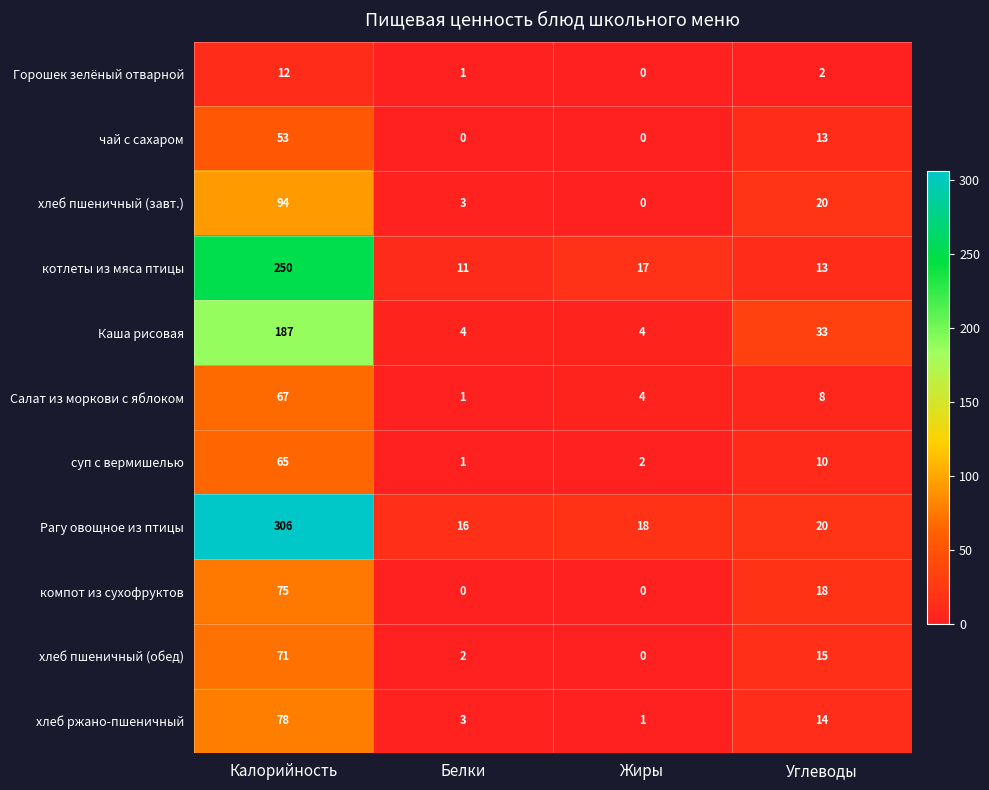

What is the total value across all series at Углеводы?

166